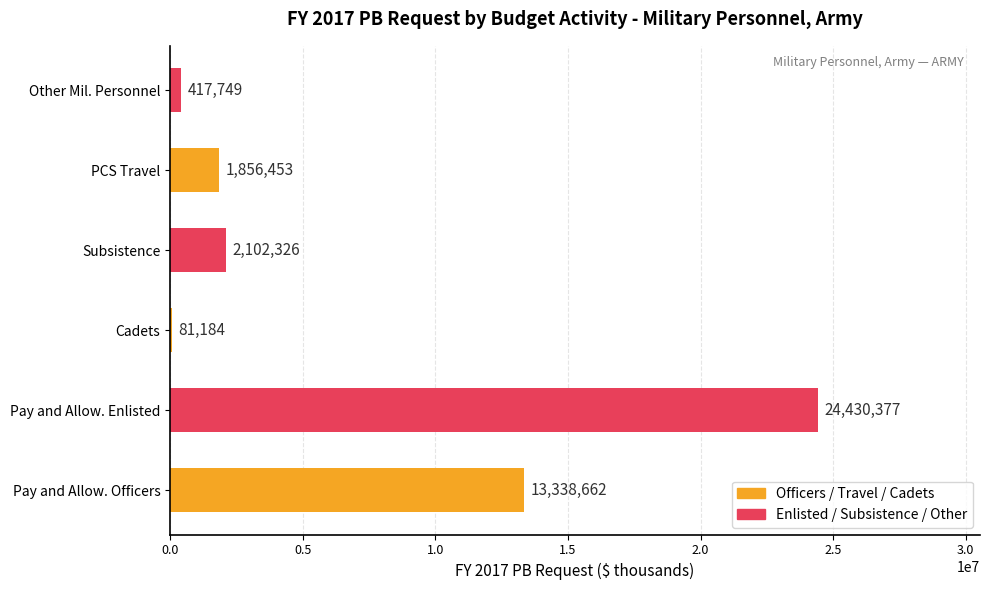

Reading bottom to top, what are all the values shown in this chart?

Pay and Allow. Officers=13338662	Pay and Allow. Enlisted=24430377	Cadets=81184	Subsistence=2102326	PCS Travel=1856453	Other Mil. Personnel=417749